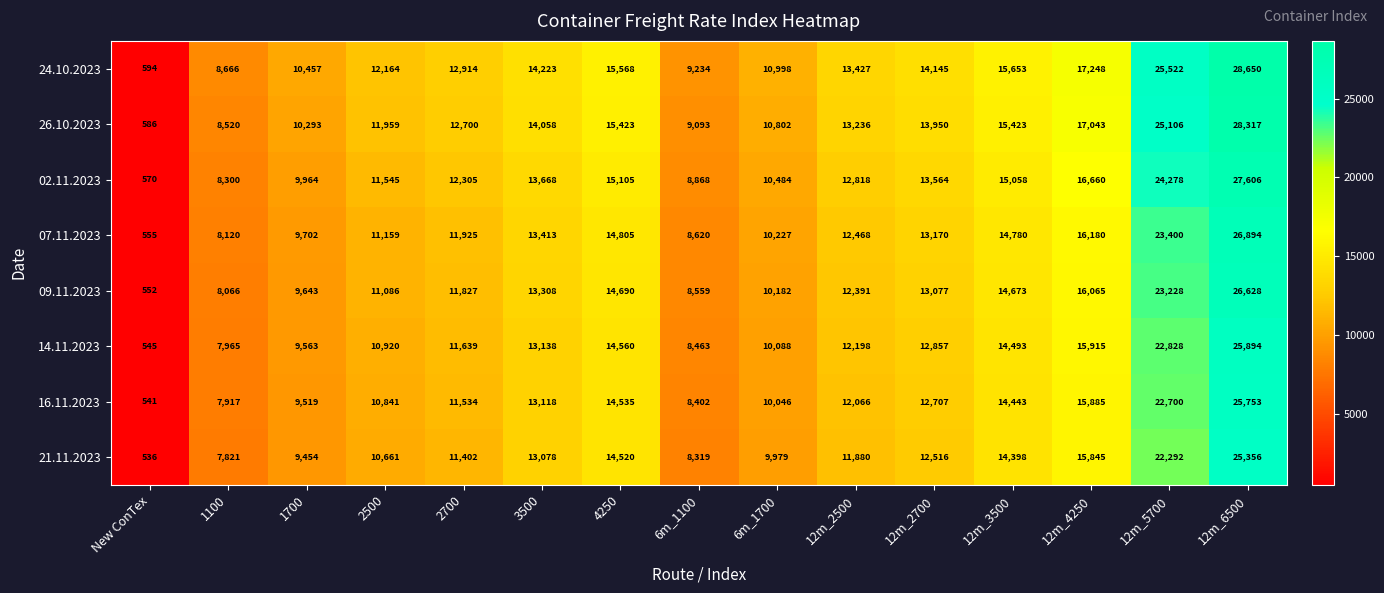

At which label is 14.11.2023 closest to 13219?

3500